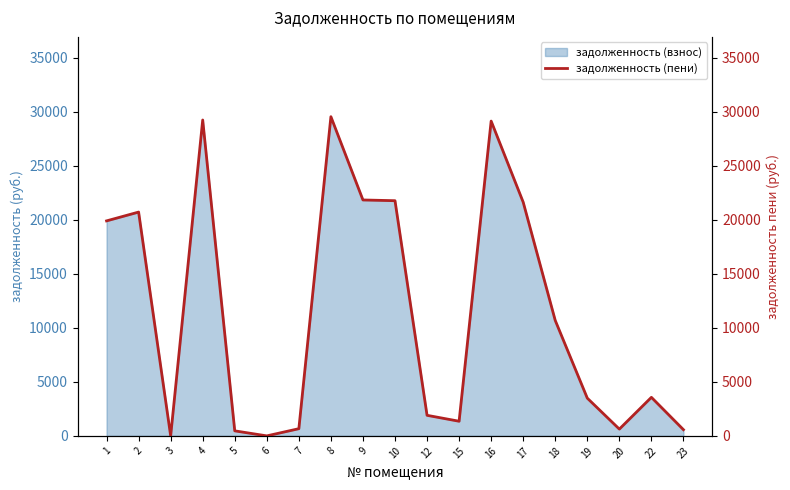

Reading left to right, transcribe all the data shown in this chart.

19896.1	20711.1	0.0	29233.1	464.5	0.0	665.0	29538.7	21831.7	21763.5	1903.0	1354.2	29131.5	21627.6	10681.4	3491.4	627.3	3567.8	573.5